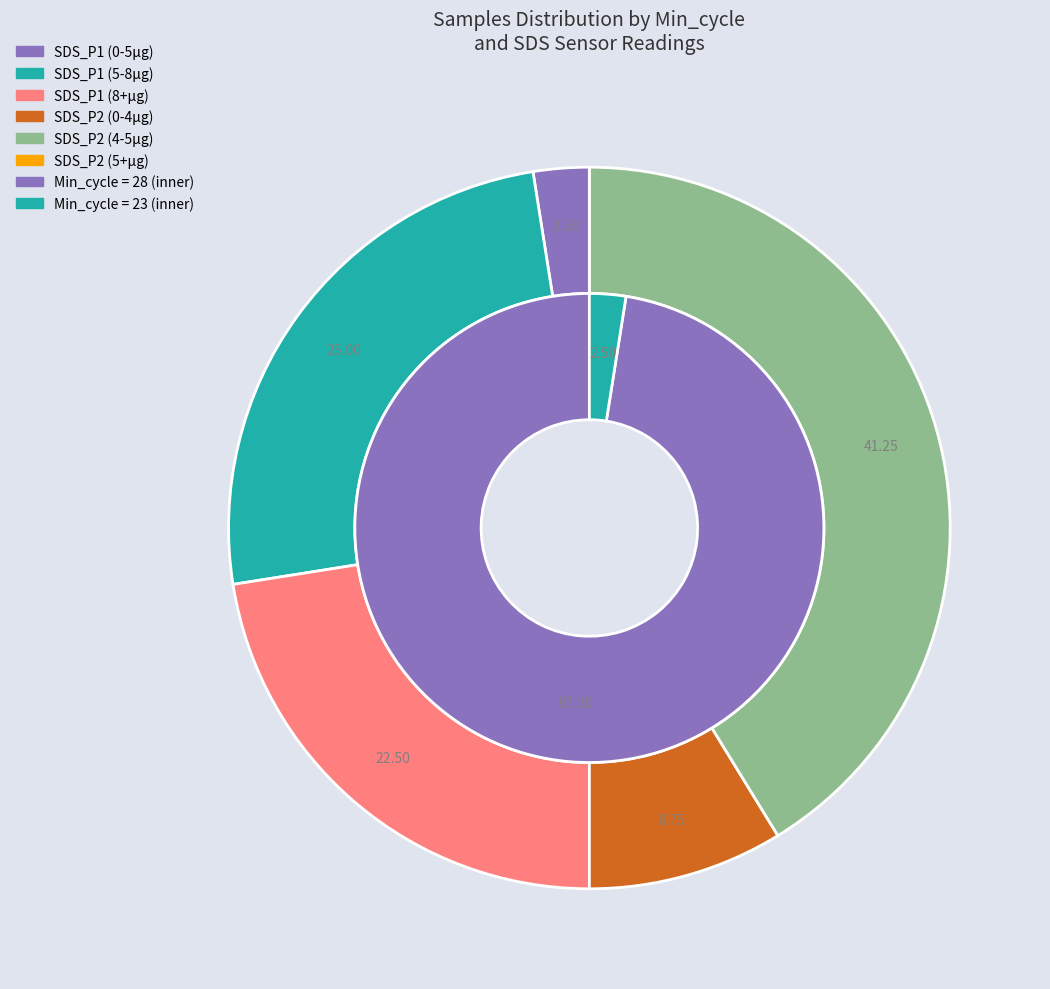

The 28 slice represents 14% of the pie. True or false?

False